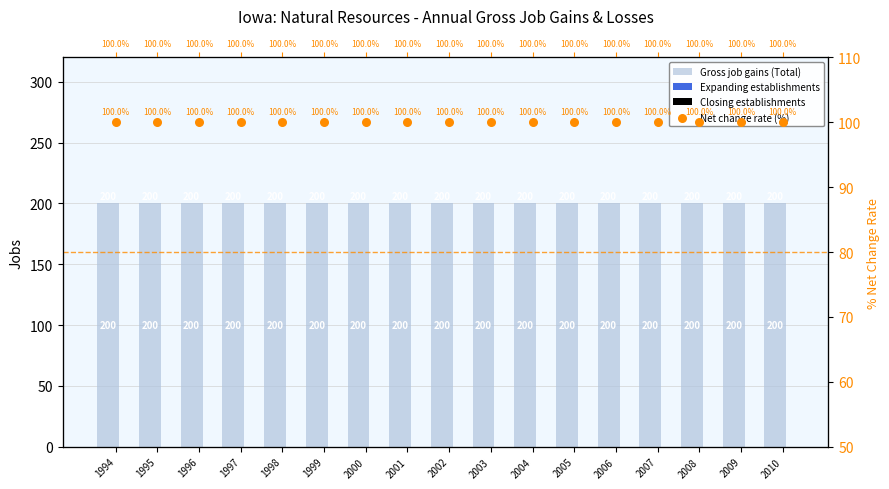

Which series has the largest Y range (max minus min)?

Gross job gains (Total)